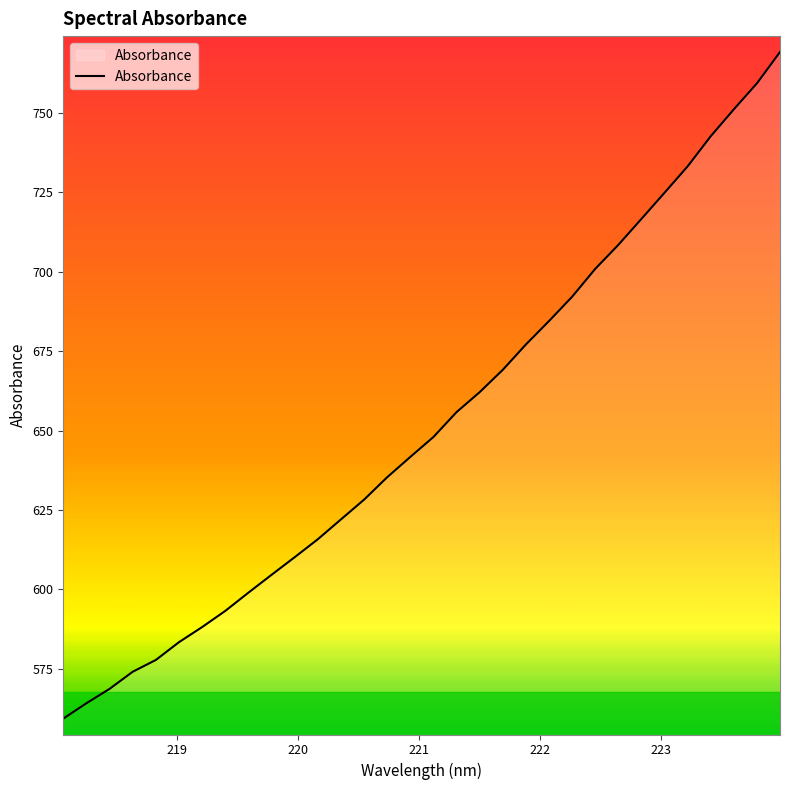

What is the smallest value displayed?

559.4